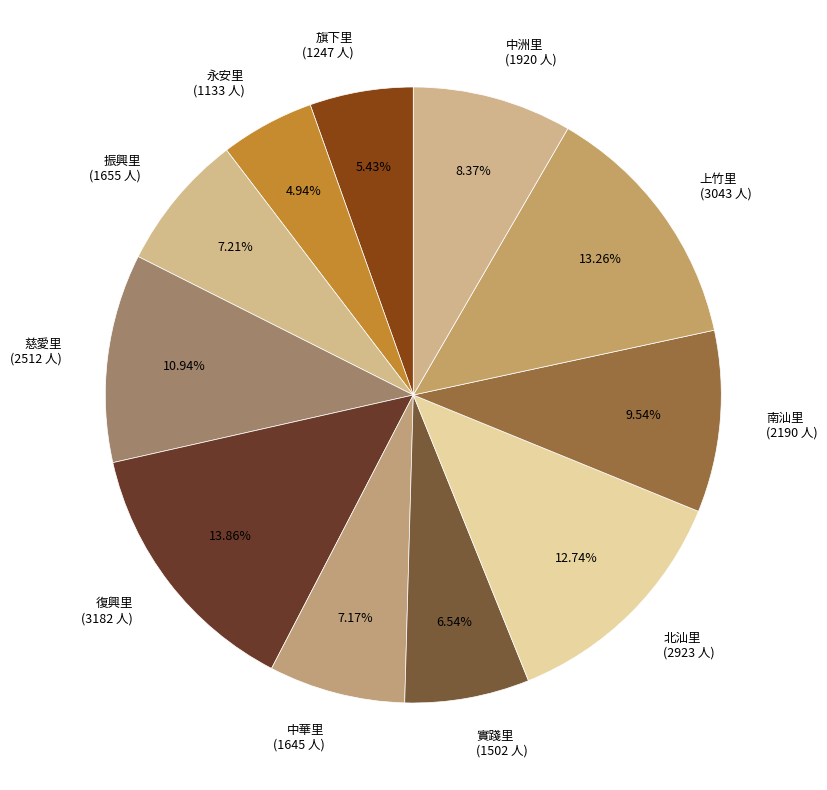

Count the number of slices in the pie.

11